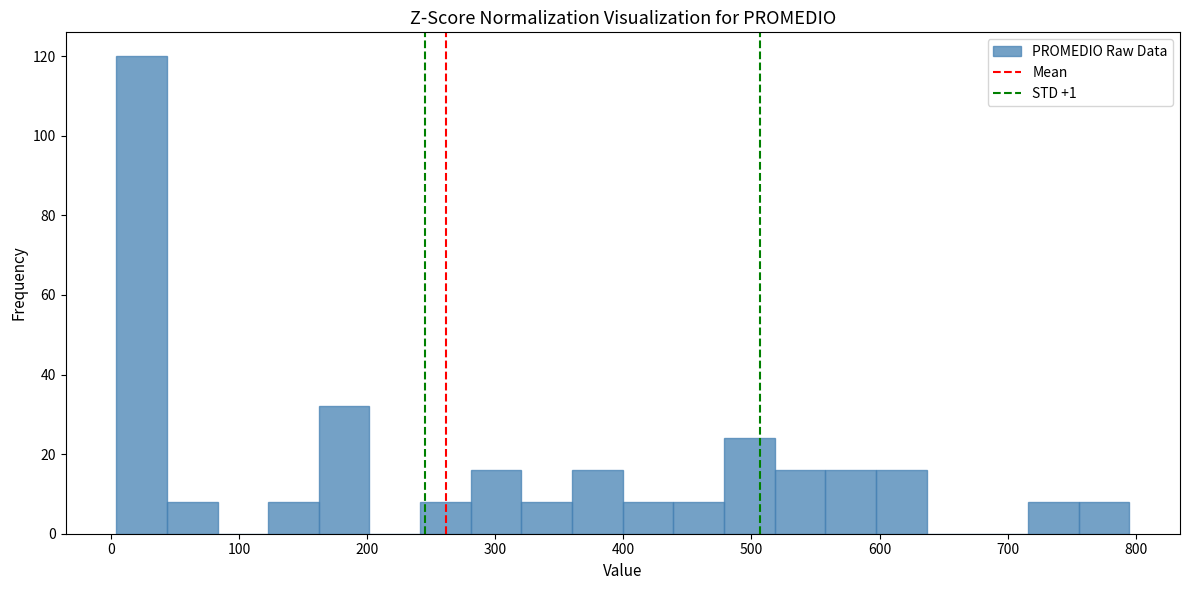

Read against the x-axis, roughly where is the centre of the tallest bar?

20